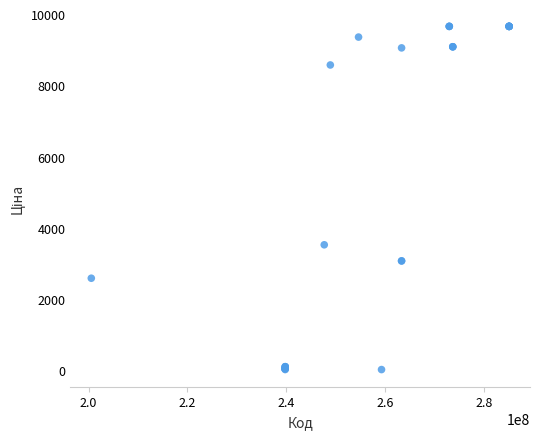

What Y value in the scatter plot is closest to 4847?

3533.1